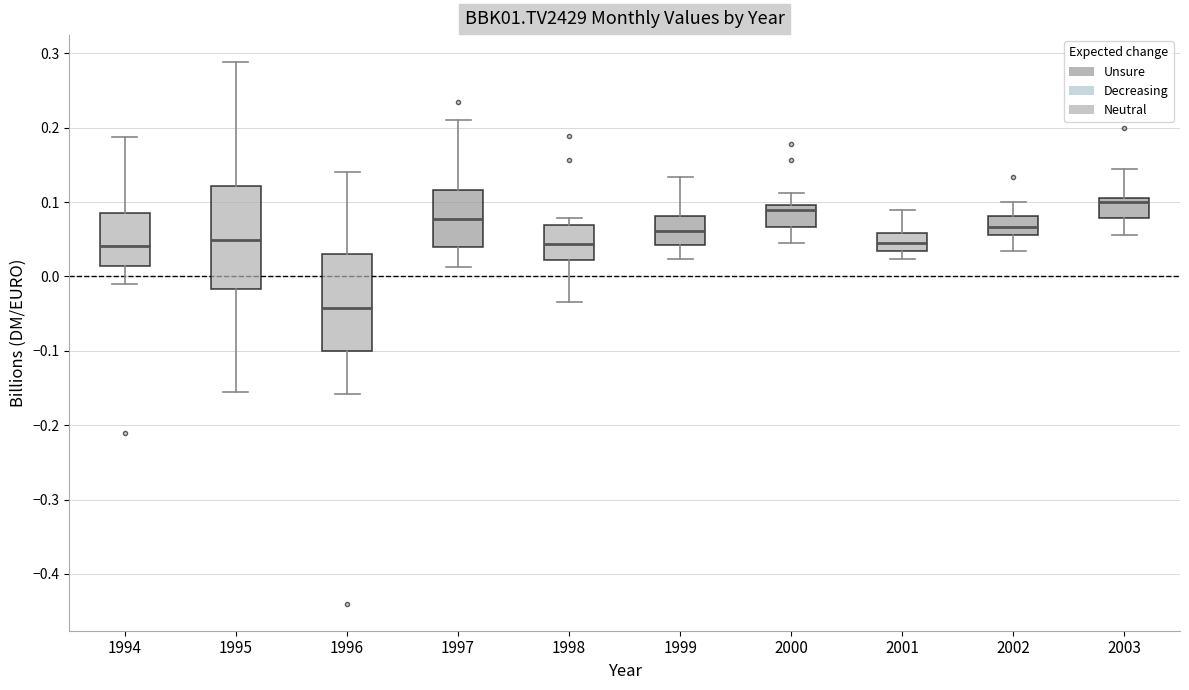

Which box has the highest median line?

2003